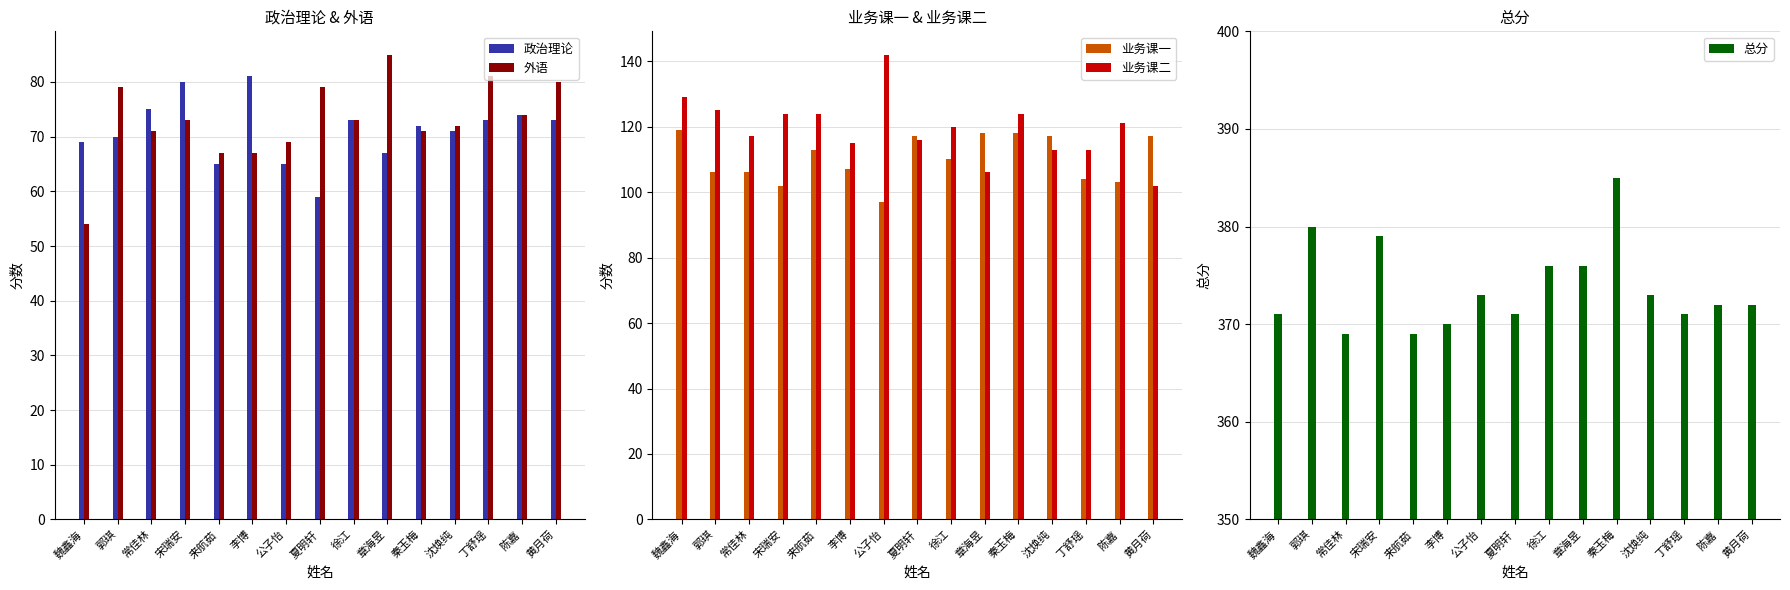

The 总分 series shows 183 at 公子怡. True or false?

False